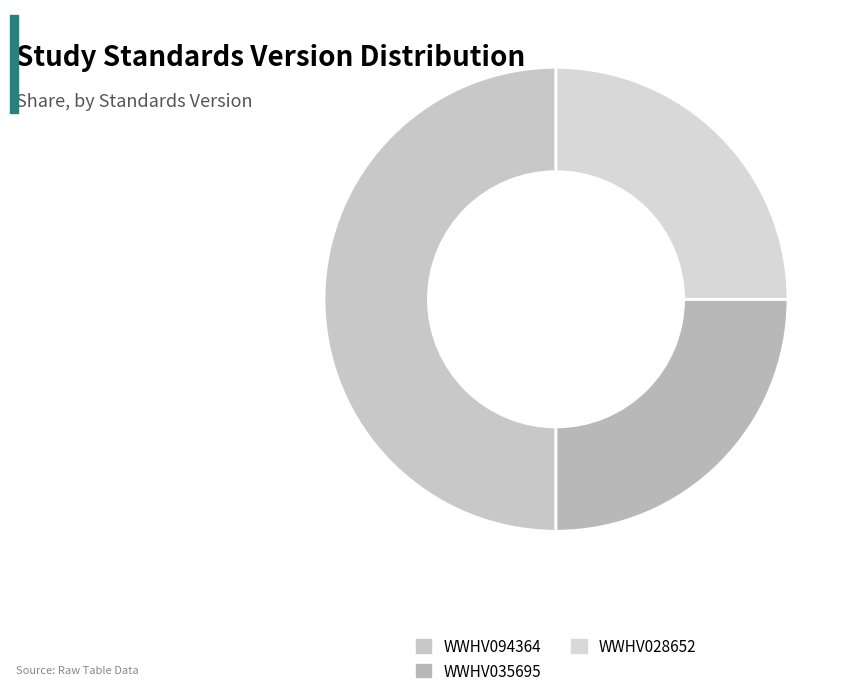

Is it true that WWHV028652 is 25% of the pie?

True